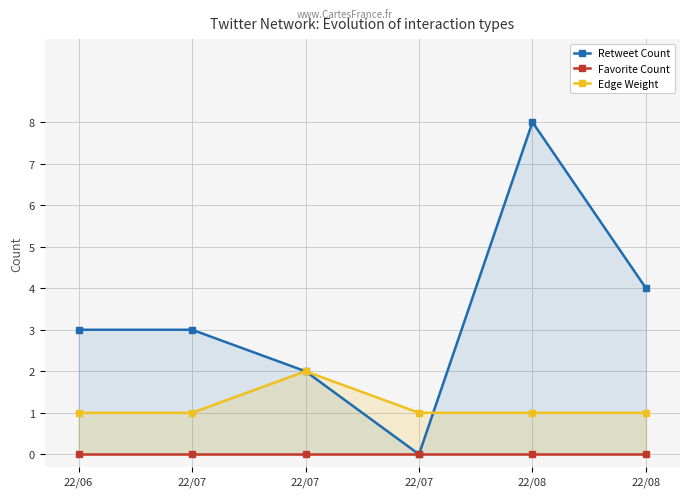

List the series in order of their overall mean, highest first.

Retweet Count, Edge Weight, Favorite Count